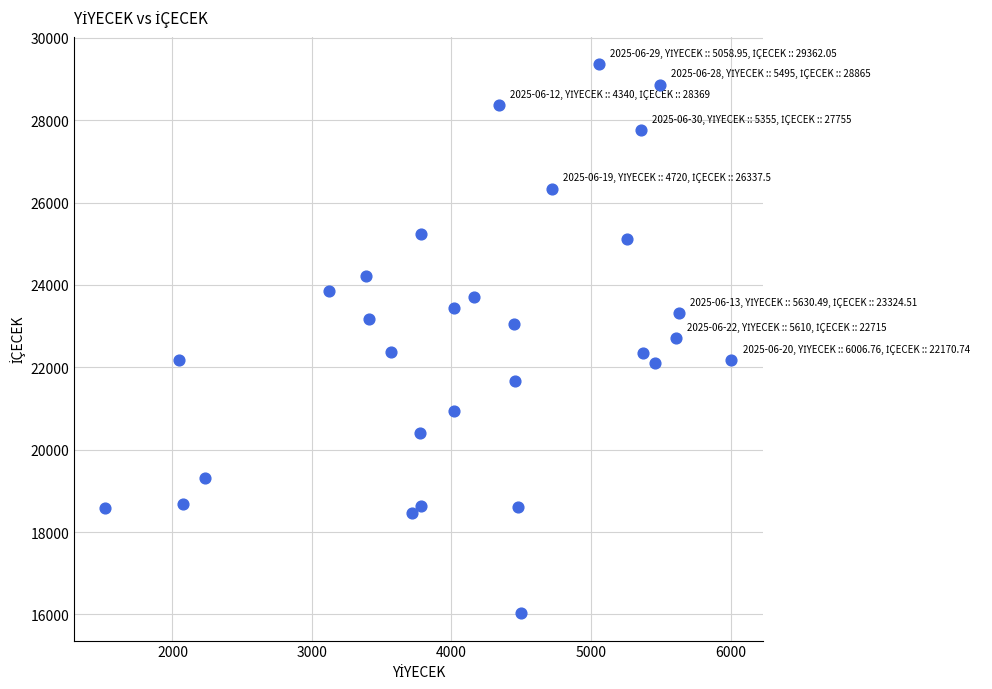

What is the range of X values (max minus min)?

4486.8